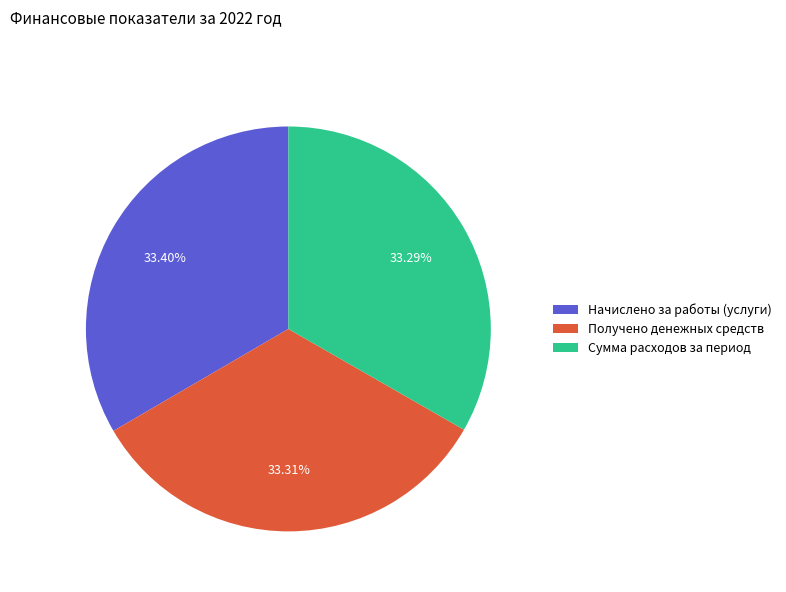

What is the ratio of the value at Начислено за работы (услуги) to the value at Получено денежных средств?

1.0